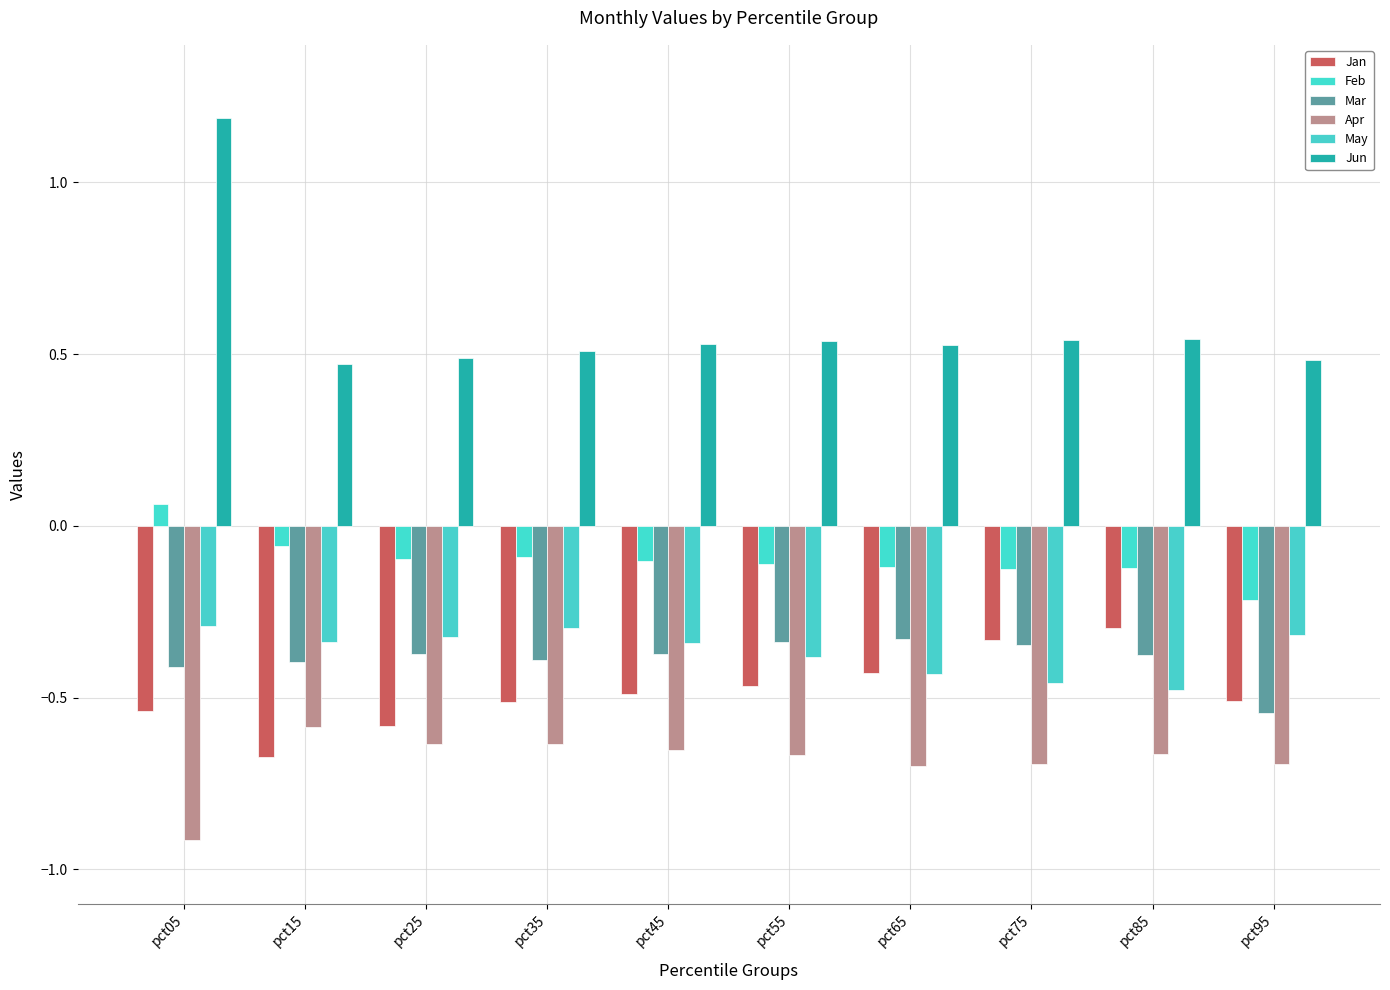

How many bars are there in total?

60